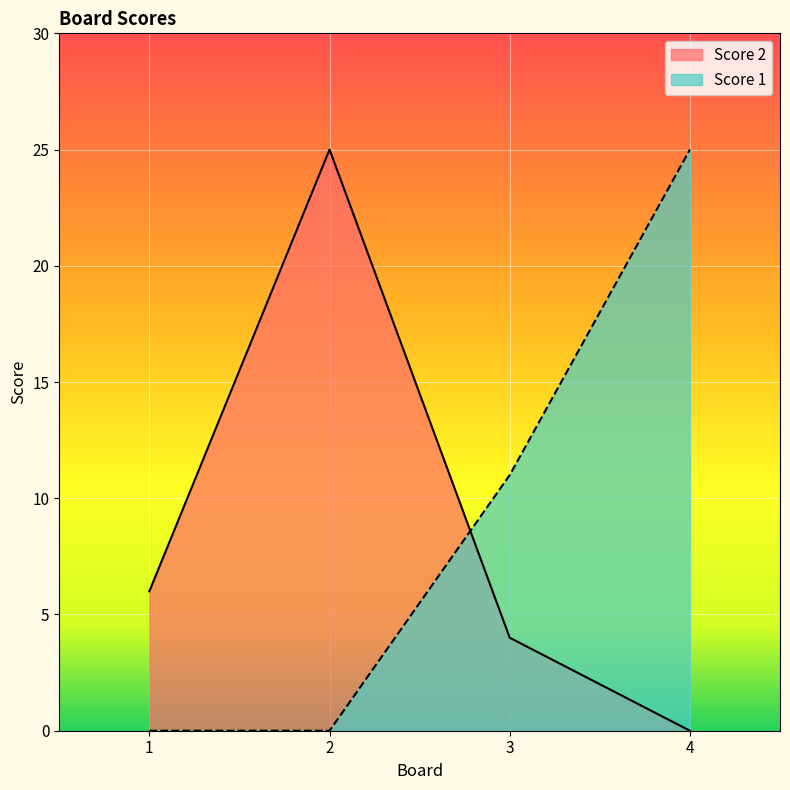

True or false: Score 2 and Score 1 intersect in this chart.

True